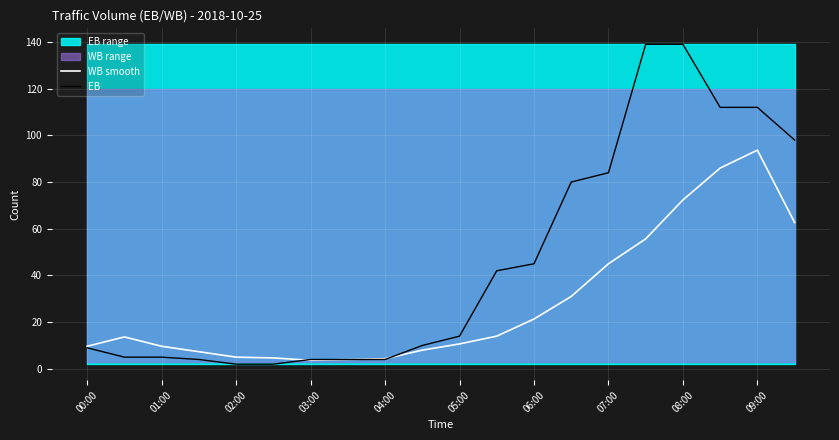

What is the highest value of the WB smooth series?

93.7